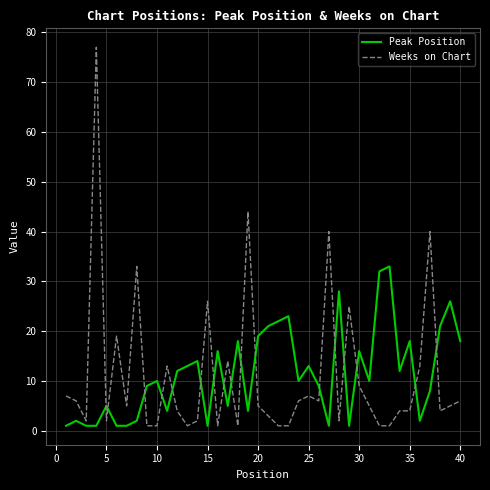

Reading left to right, what are all the values shown in this chart?

Peak Position: 1	2	1	1	5	1	1	2	9	10	4	12	13	14	1	16	5	18	4	19	21	22	23	10	13	9	1	28	1	16	10	32	33	12	18	2	8	21	26	18
Weeks on Chart: 7	6	2	77	2	19	5	33	1	1	13	4	1	2	26	1	14	1	44	5	3	1	1	6	7	6	40	2	25	9	5	1	1	4	4	13	40	4	5	6